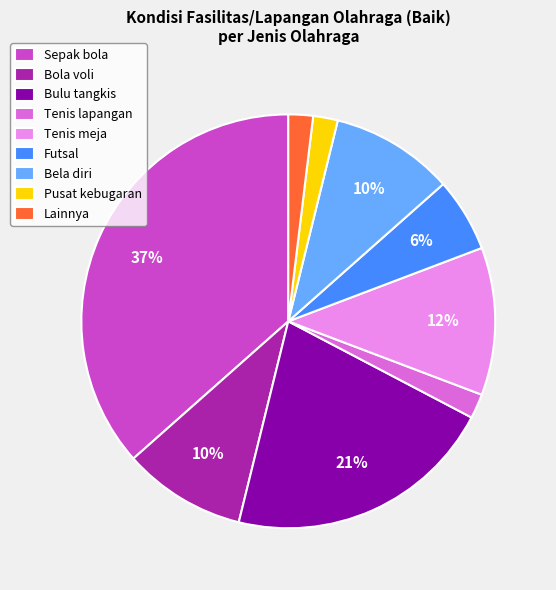

Is there any slice that represents more than half of the pie?

No